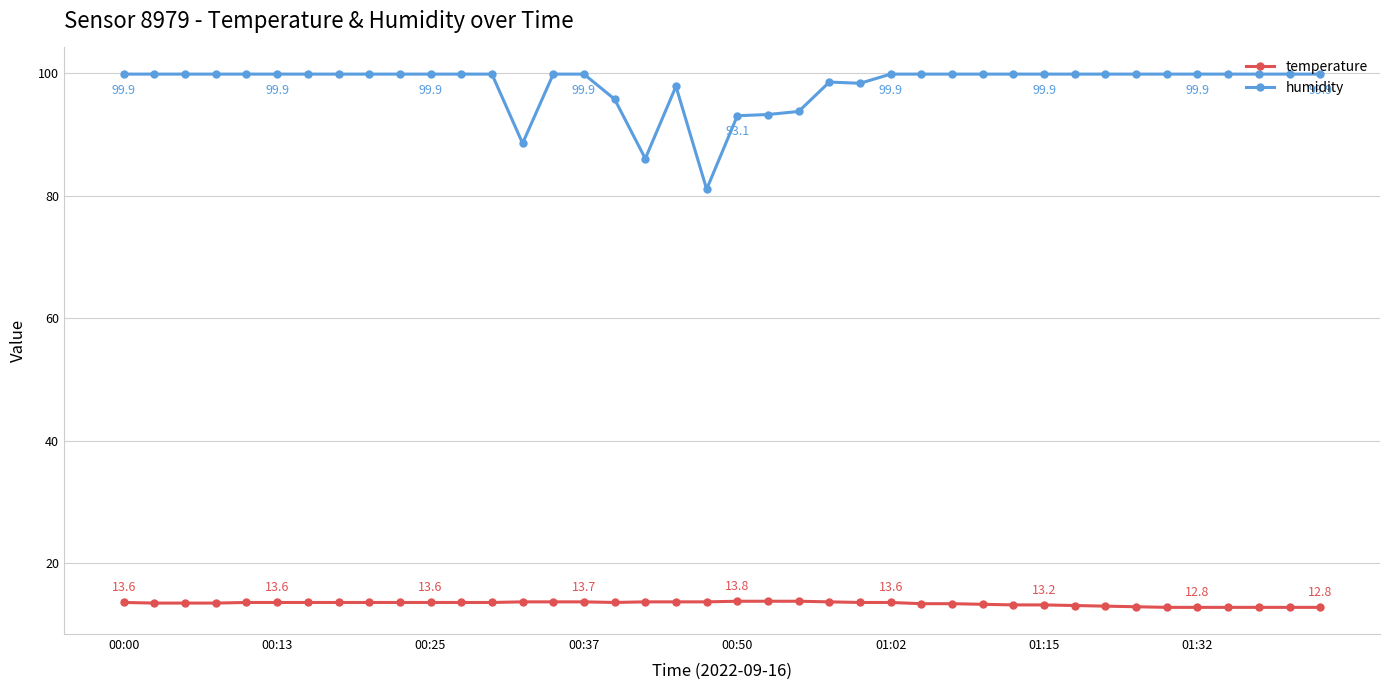

What is the sum of all temperature values?

536.9